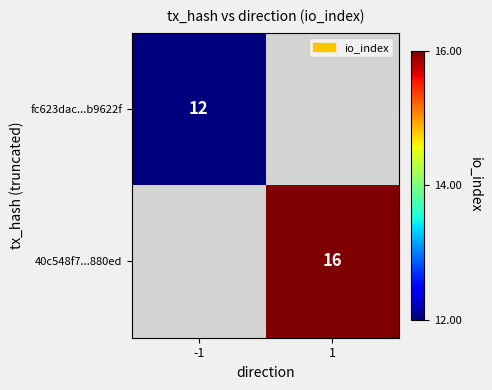

How many data points does each series have?

2